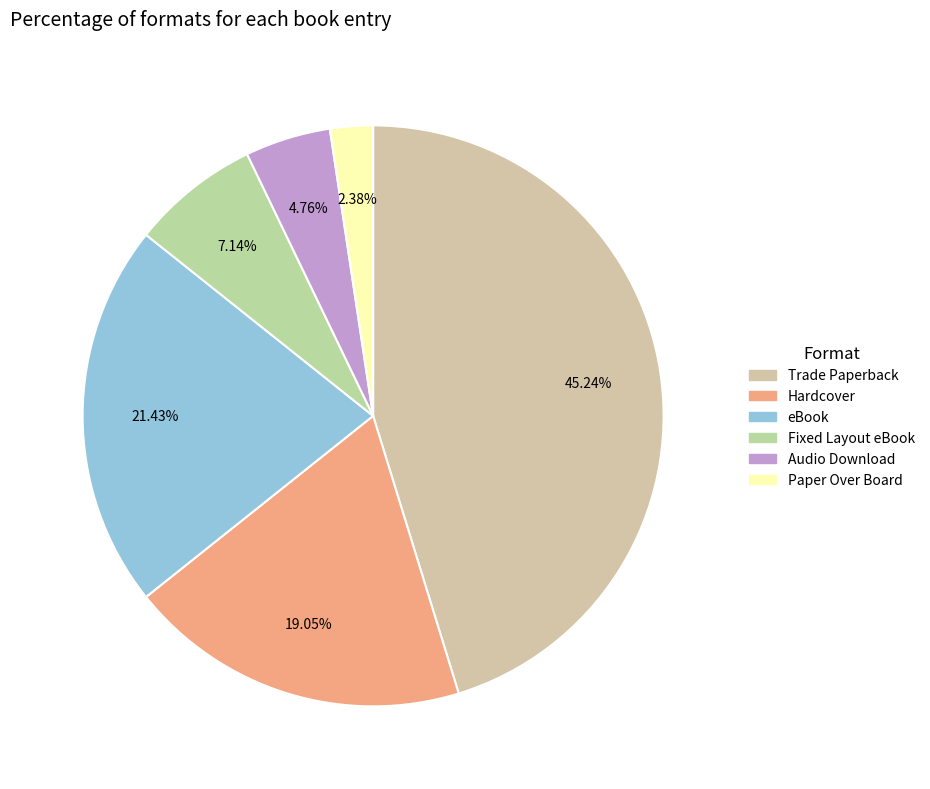

Rank the categories by value from lowest to highest.

Paper Over Board, Audio Download, Fixed Layout eBook, Hardcover, eBook, Trade Paperback